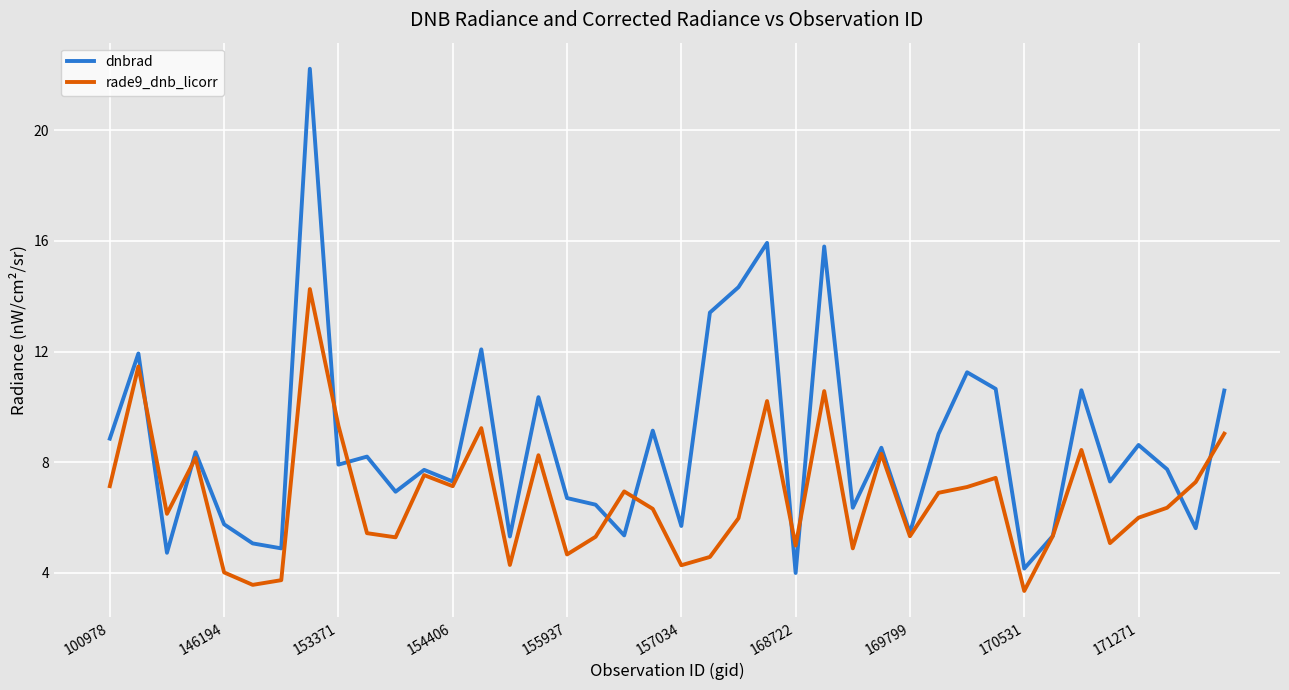

Which series has the largest total across all categories?

dnbrad